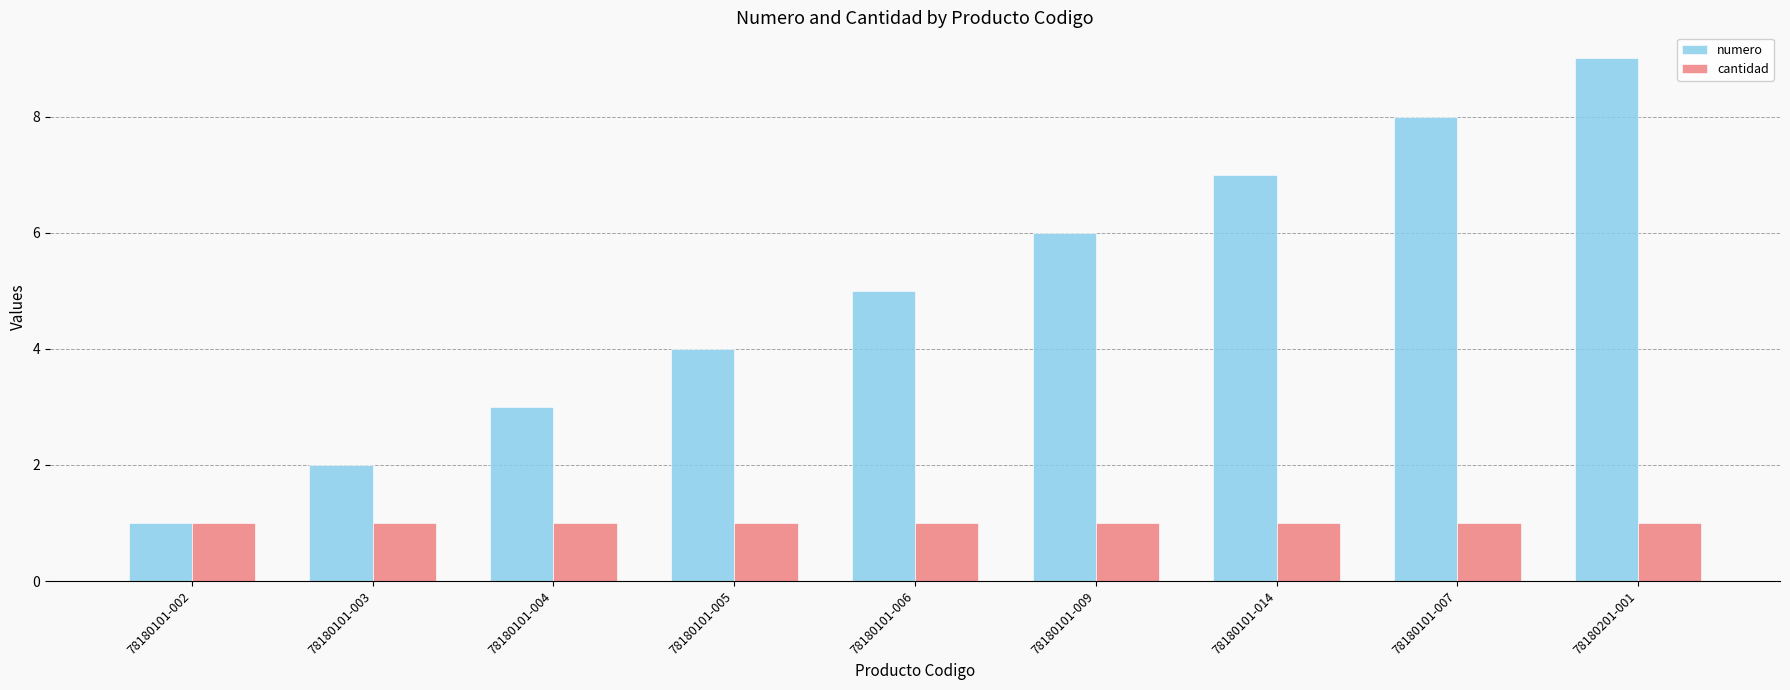

Rank the categories by numero value from lowest to highest.

78180101-002, 78180101-003, 78180101-004, 78180101-005, 78180101-006, 78180101-009, 78180101-014, 78180101-007, 78180201-001